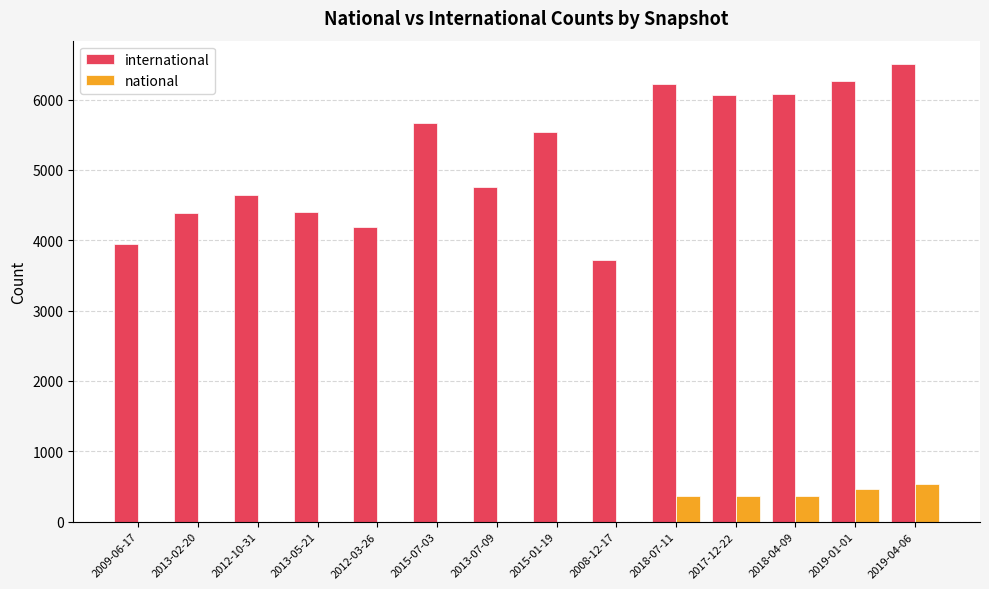

How many data points does each series have?

14